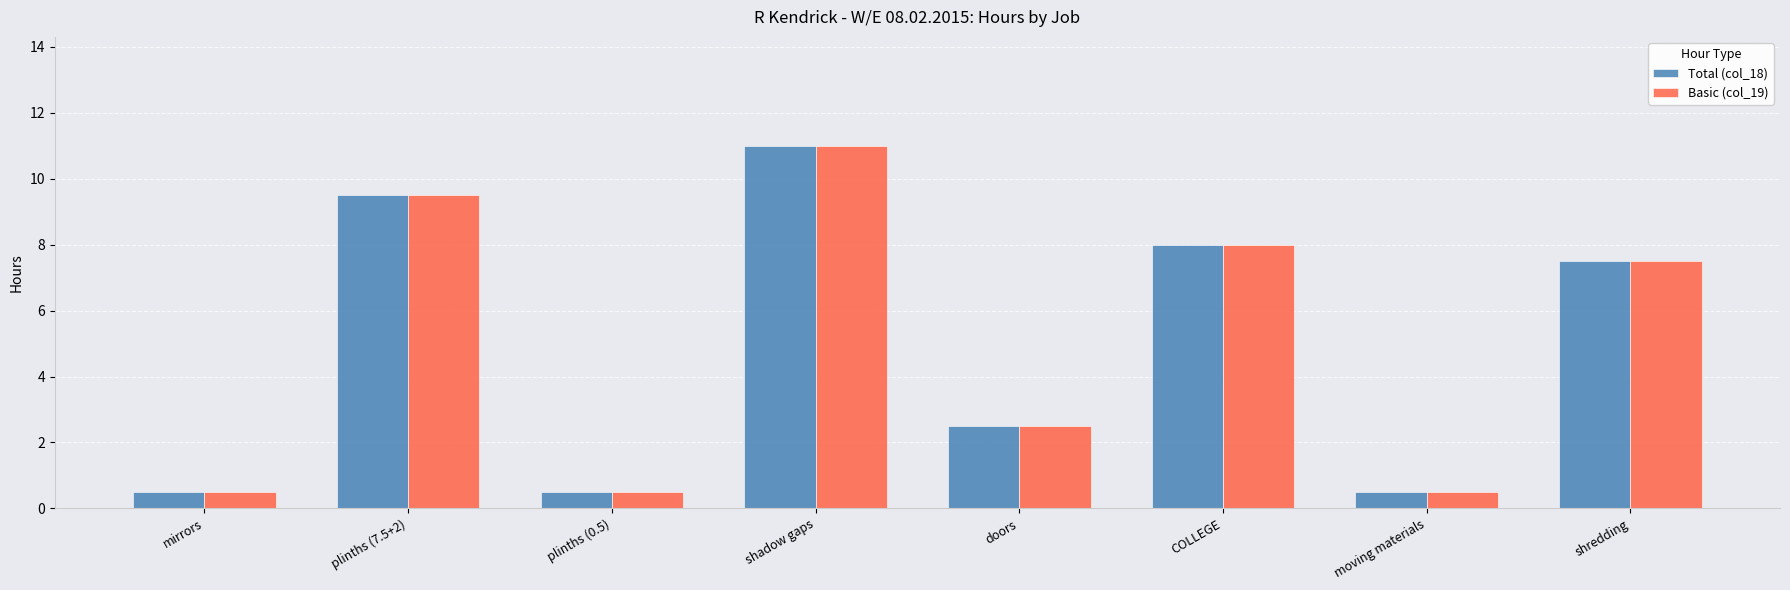

What are all the series names shown in the legend?

Total (col_18), Basic (col_19)